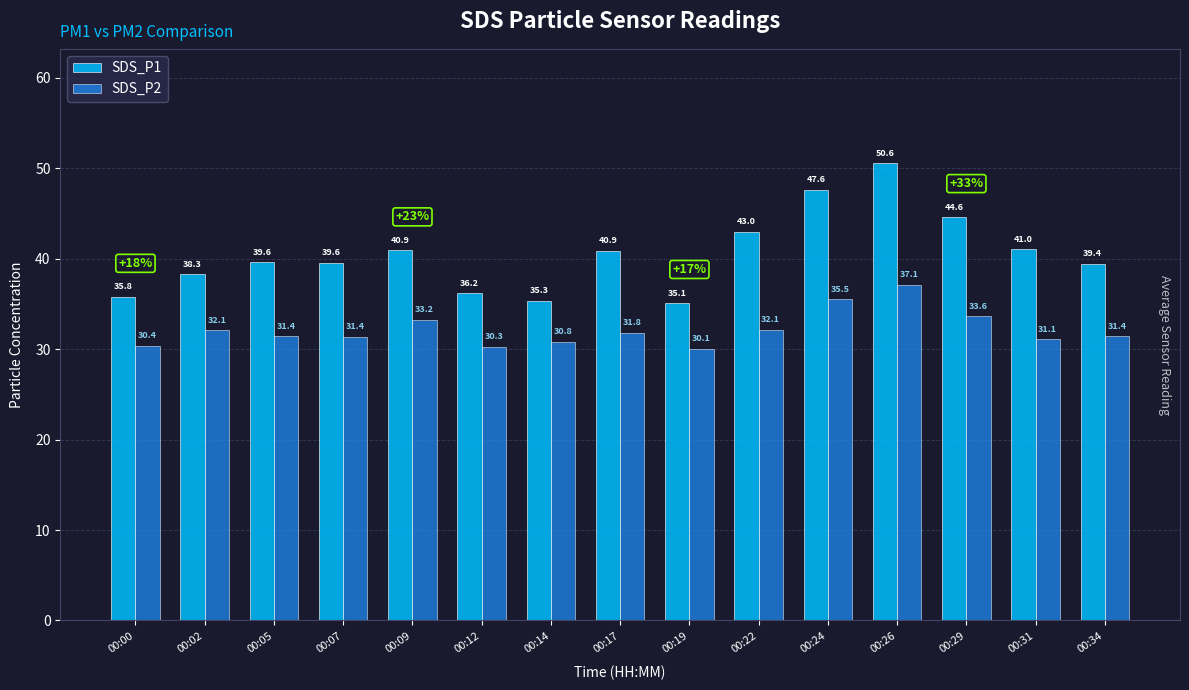

What are all the series names shown in the legend?

SDS_P1, SDS_P2